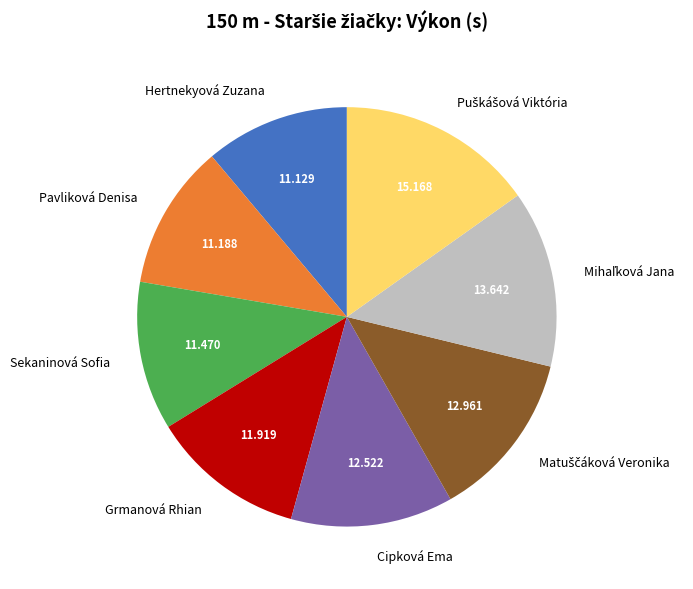

Is there any slice that represents more than half of the pie?

No